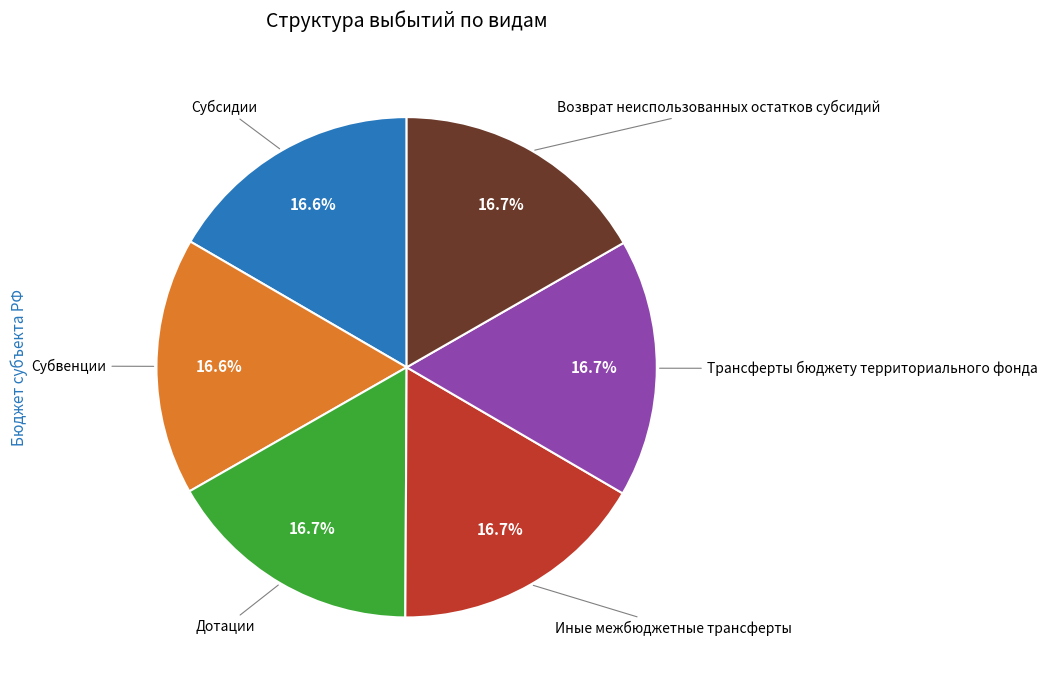

Is there any slice that represents more than half of the pie?

No